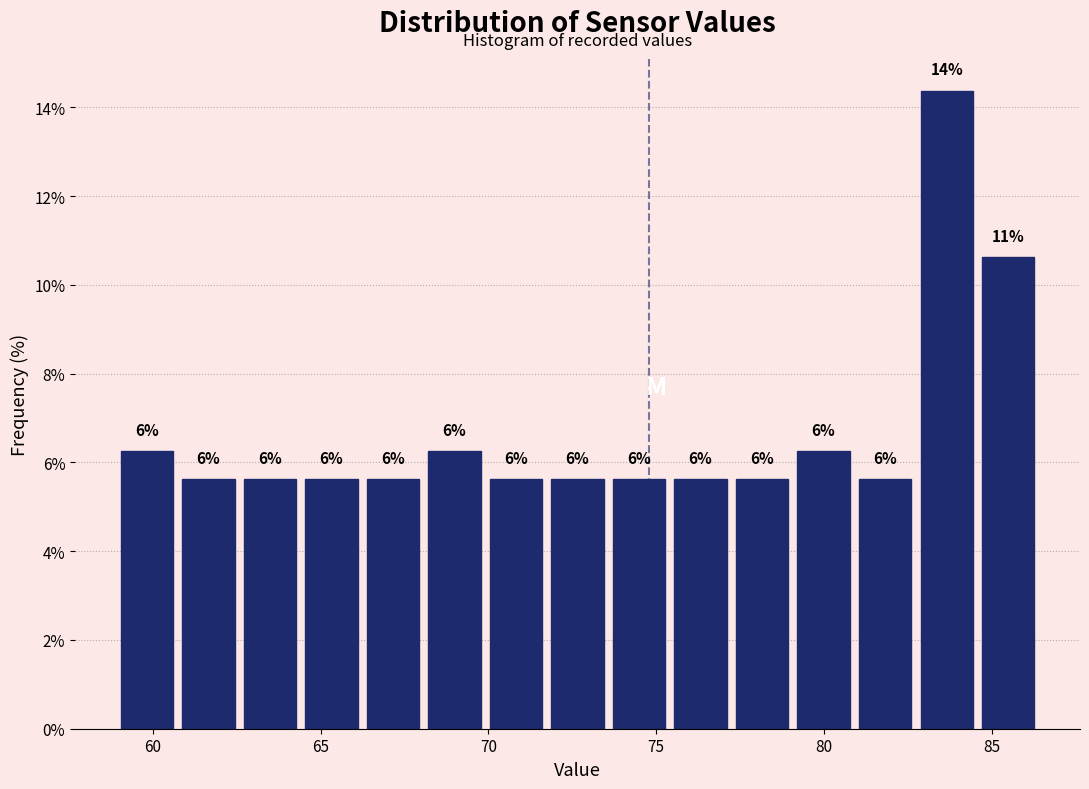

Around what value on the x-axis is the tallest bar? Give the approximate position of its centre, as read against the axis.

83.5